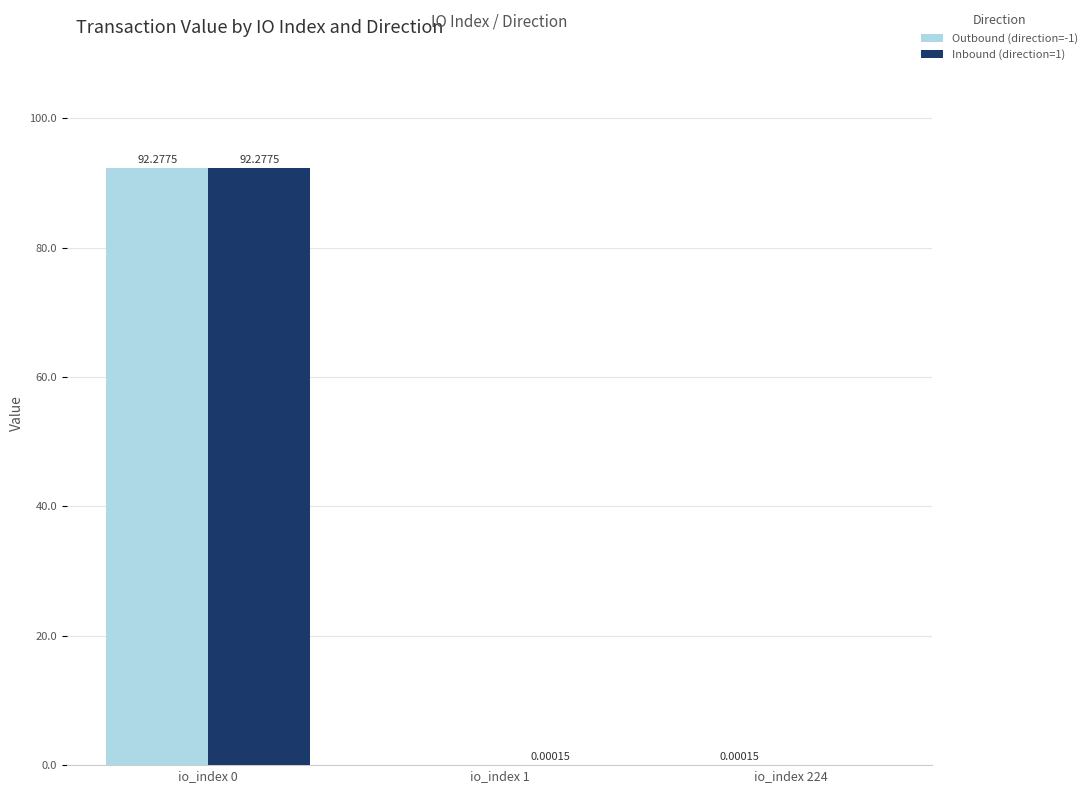

What are all the series names shown in the legend?

Outbound (direction=-1), Inbound (direction=1)